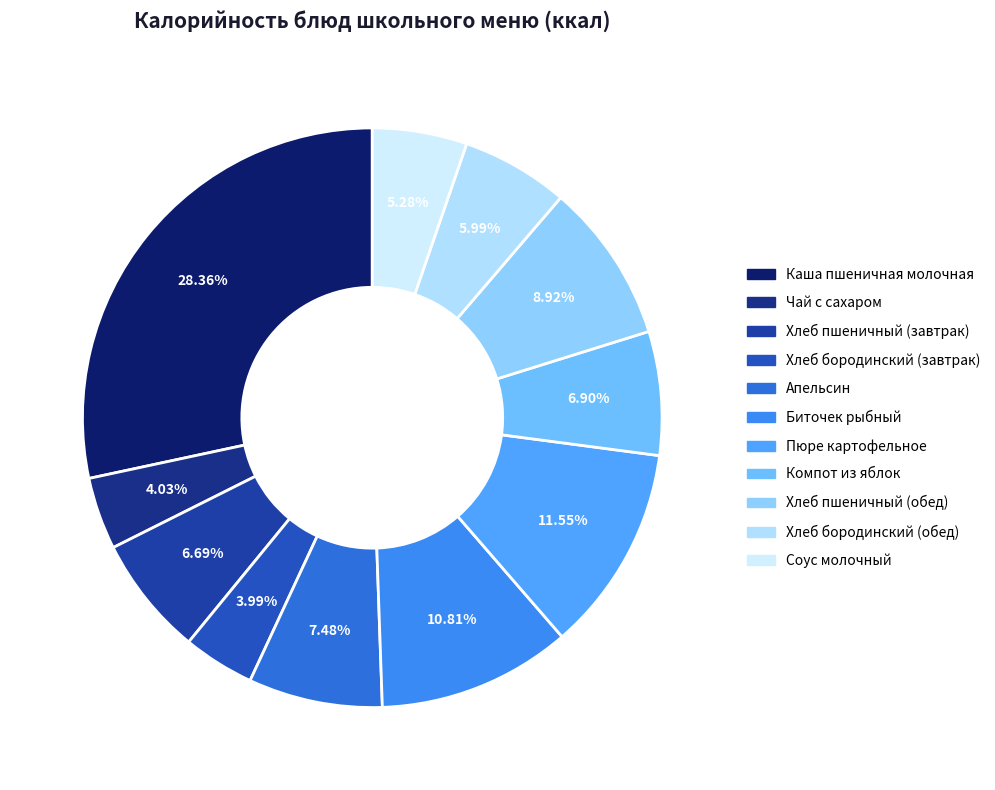

Is it true that Биточек рыбный is 11% of the pie?

True